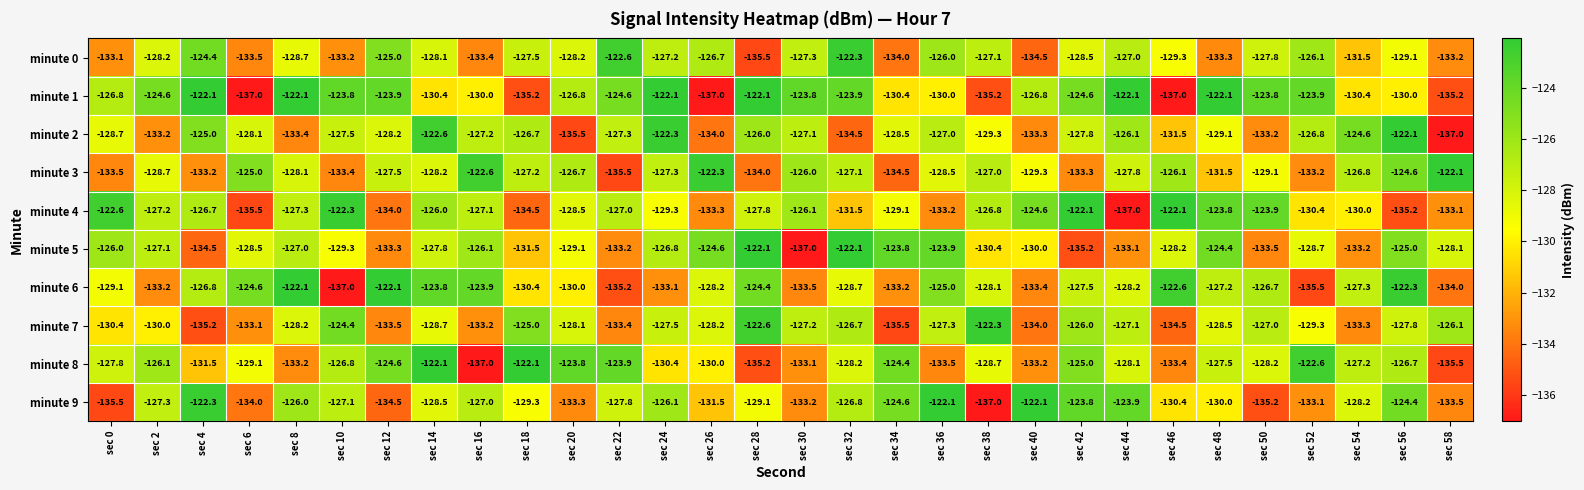

Rank the series at sec 24 from lowest to highest value.

minute 6, minute 8, minute 4, minute 7, minute 3, minute 0, minute 5, minute 9, minute 2, minute 1